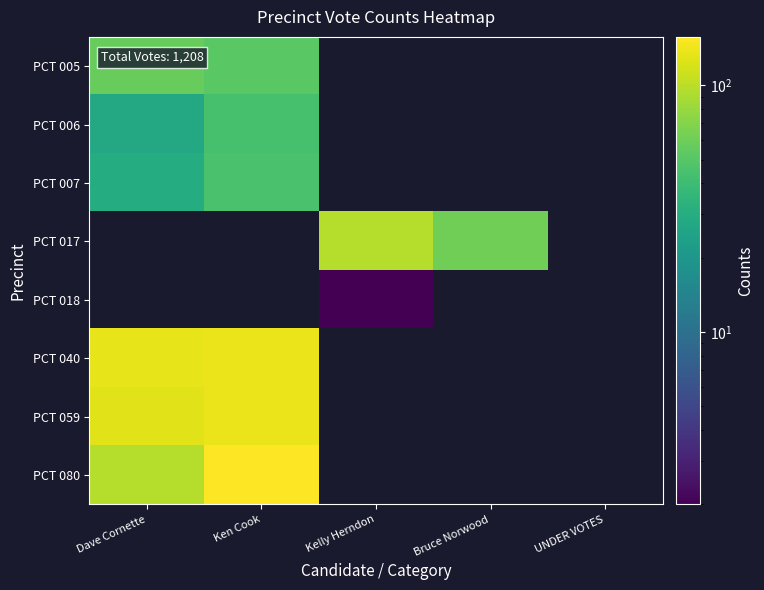

The value of PCT 017 at Kelly Herndon is 39.9. True or false?

False